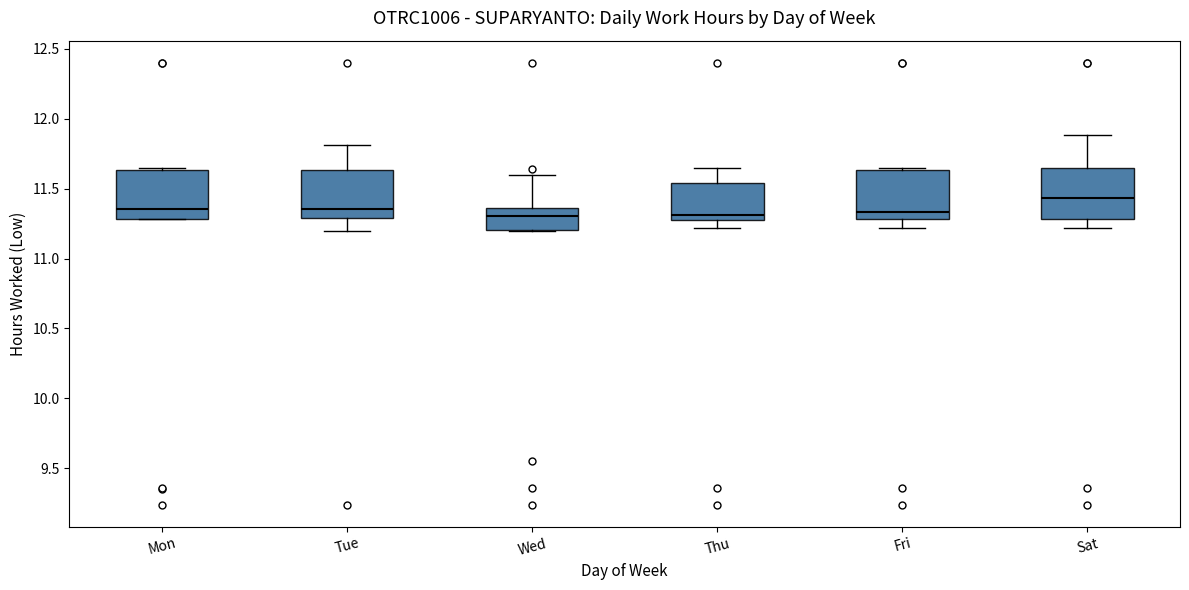

Reading left to right, read every box against the y-axis: the position of its median line, the range the box covers, and the ends of its whiskers. The values are not printed on the chart, so give them approximately, as read against the axis.

Mon: median 11.35, box 11.30 to 11.65, whiskers 11.30 to 11.65 (just above the box's upper edge)
Tue: median 11.35, box 11.30 to 11.65, whiskers 11.20 to 11.80
Wed: median 11.30, box 11.20 to 11.35, whiskers 11.20 to 11.60
Thu: median 11.30, box 11.25 to 11.55, whiskers 11.20 to 11.65
Fri: median 11.35, box 11.30 to 11.65, whiskers 11.20 to 11.65 (just above the box's upper edge)
Sat: median 11.45, box 11.30 to 11.65, whiskers 11.20 to 11.90